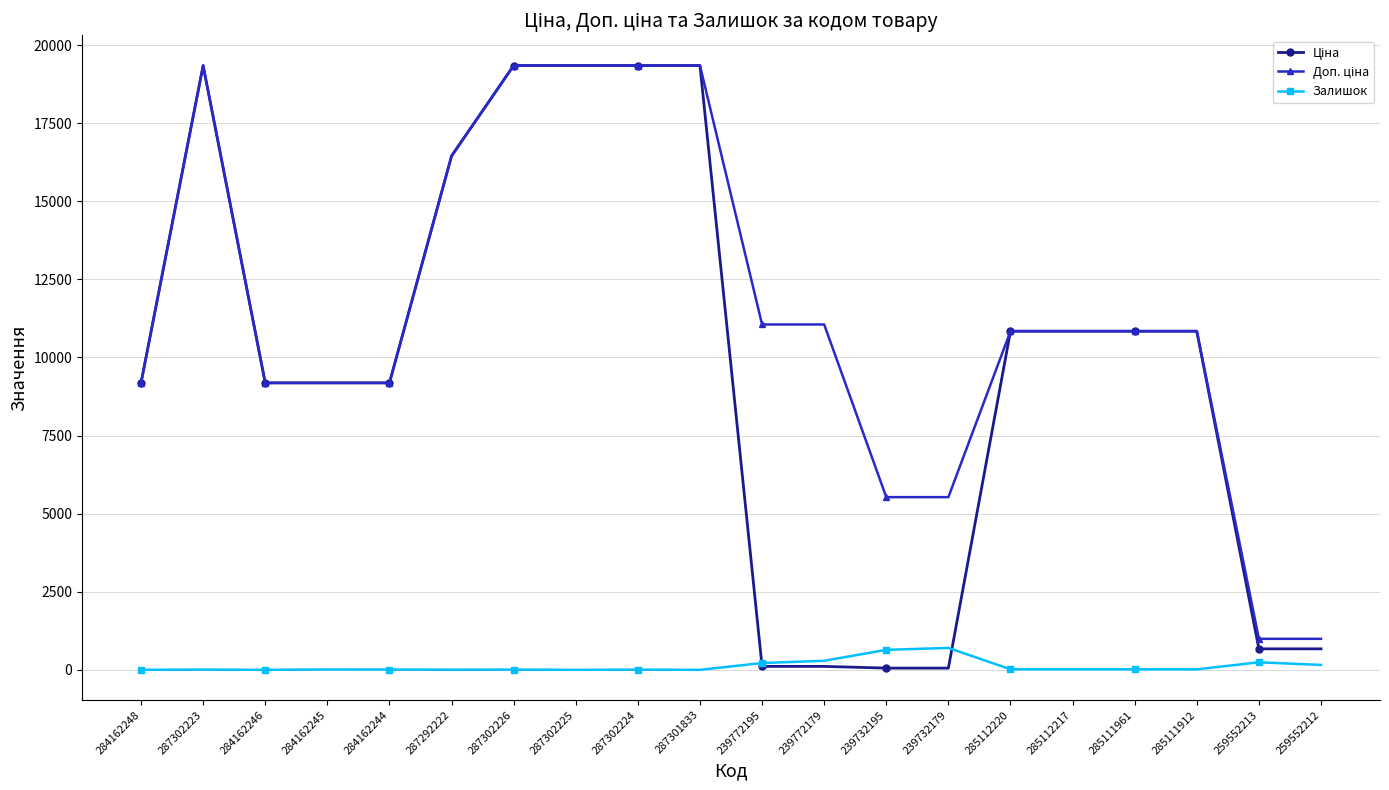

True or false: Залишок has more than 0 interior local peaks.

True